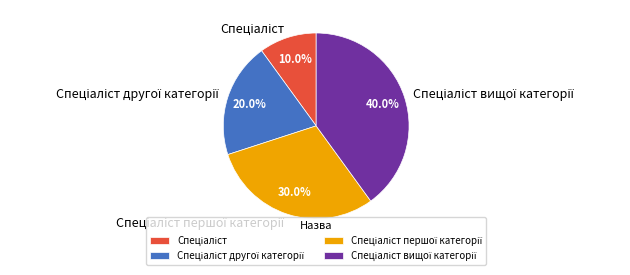

Is there a majority slice in this chart?

No